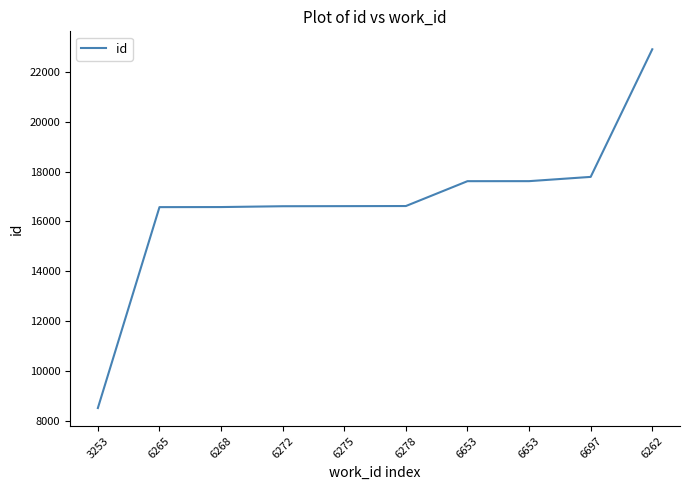

Reading left to right, list all the values displayed in this chart.

8508	16573	16576	16609	16613	16617	17615	17616	17787	22910